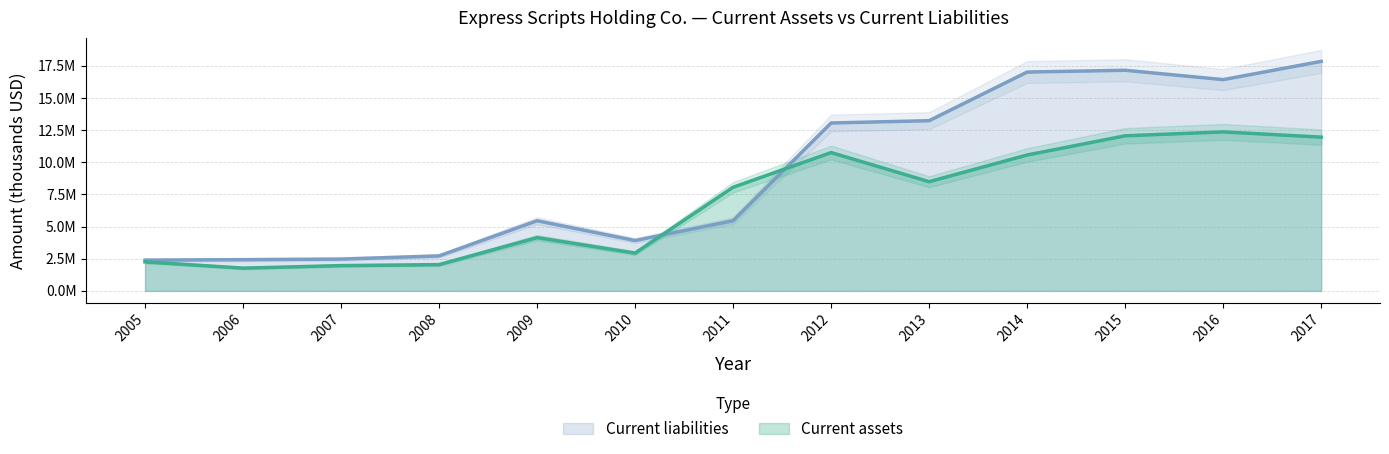

How many categories are shown in the chart?

13